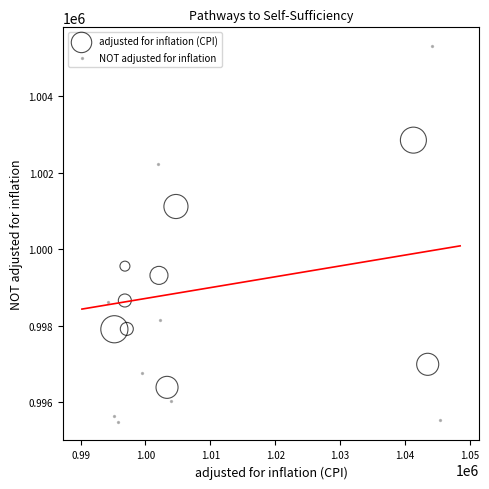

What are all the series names shown in the legend?

adjusted for inflation (CPI), NOT adjusted for inflation